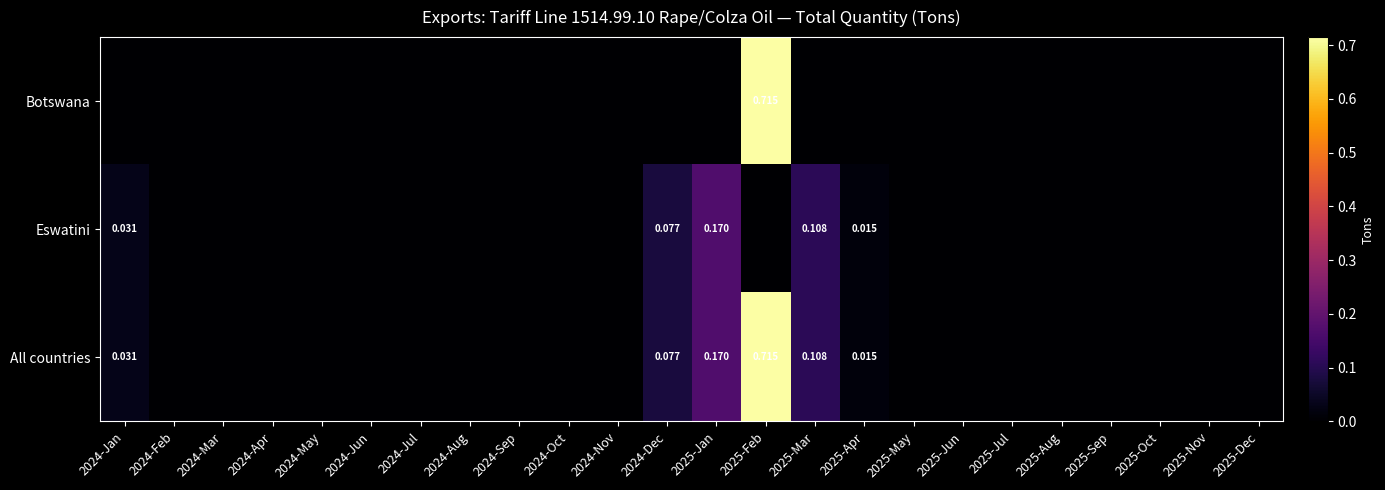

What is the sum of all Botswana values?

0.7